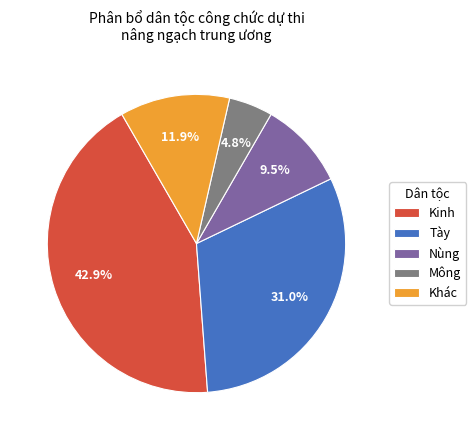

Which slice is the largest?

Kinh